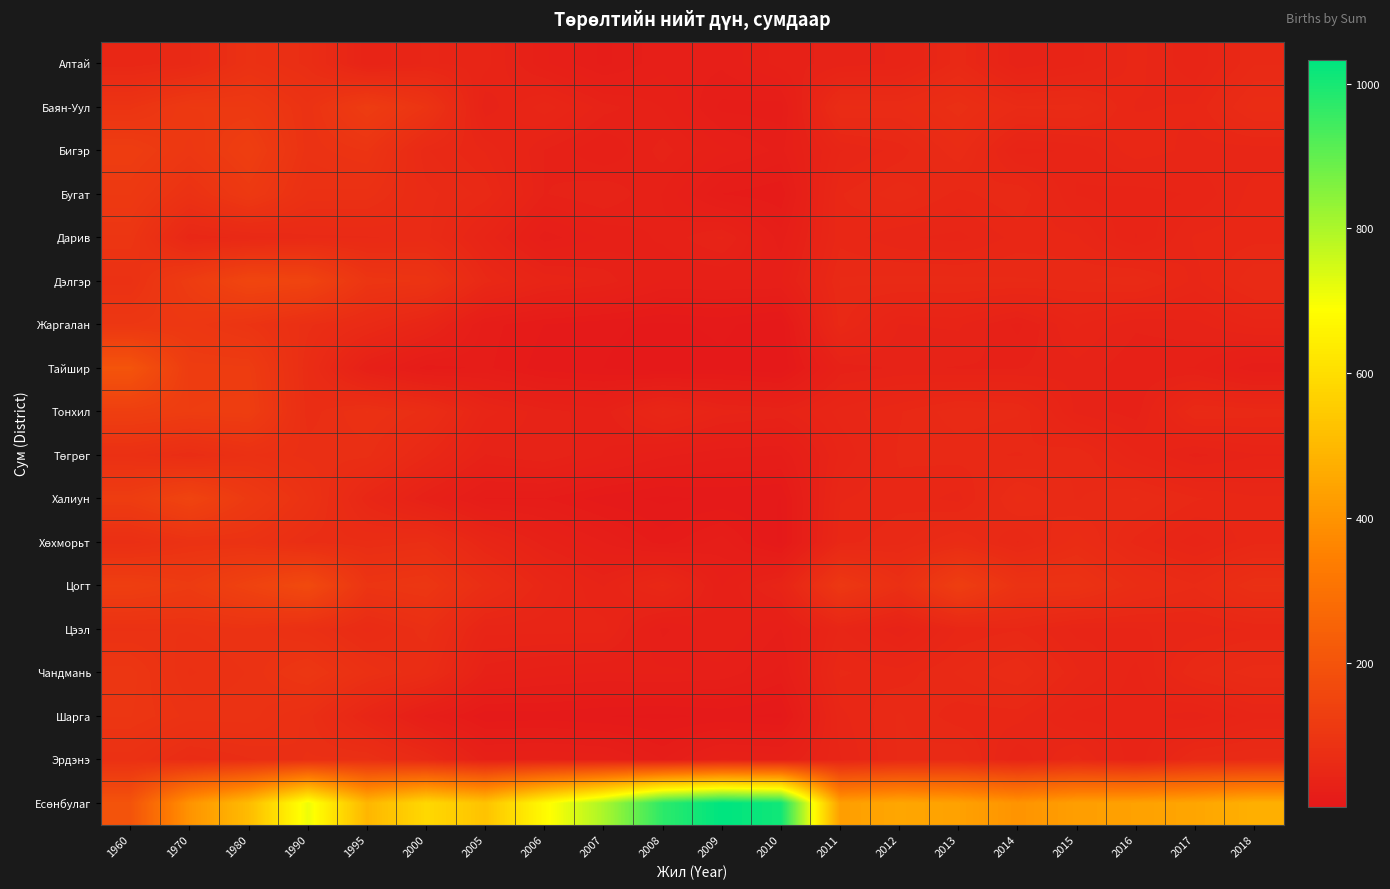

Which series has the largest total across all categories?

Есөнбулаг